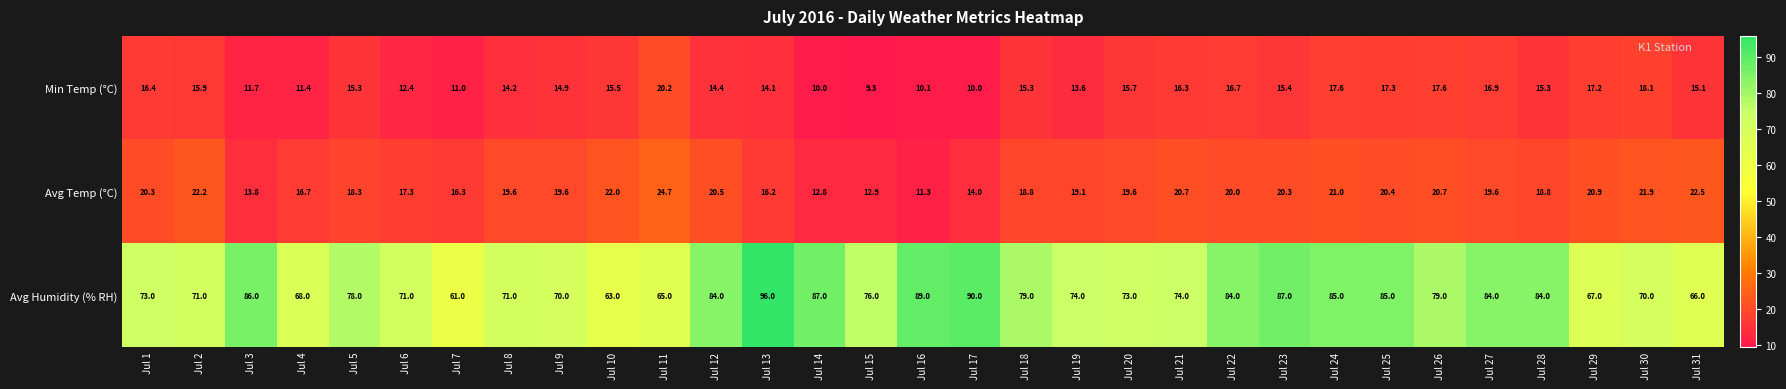

Which series changed the most between Jul 13 and Jul 17?

Avg Humidity (% RH)